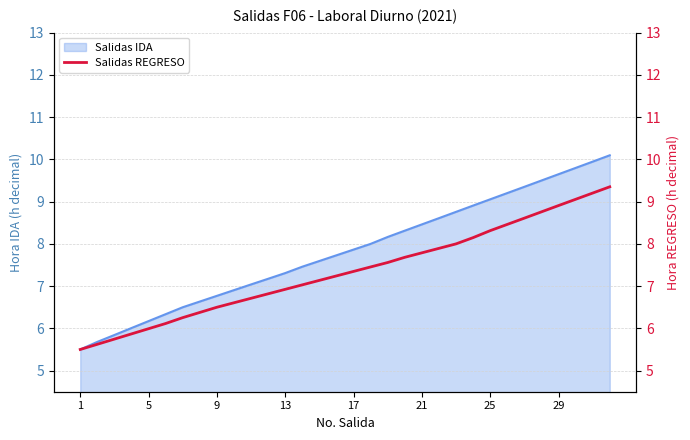

What is the label of the 2nd point from the right?

30